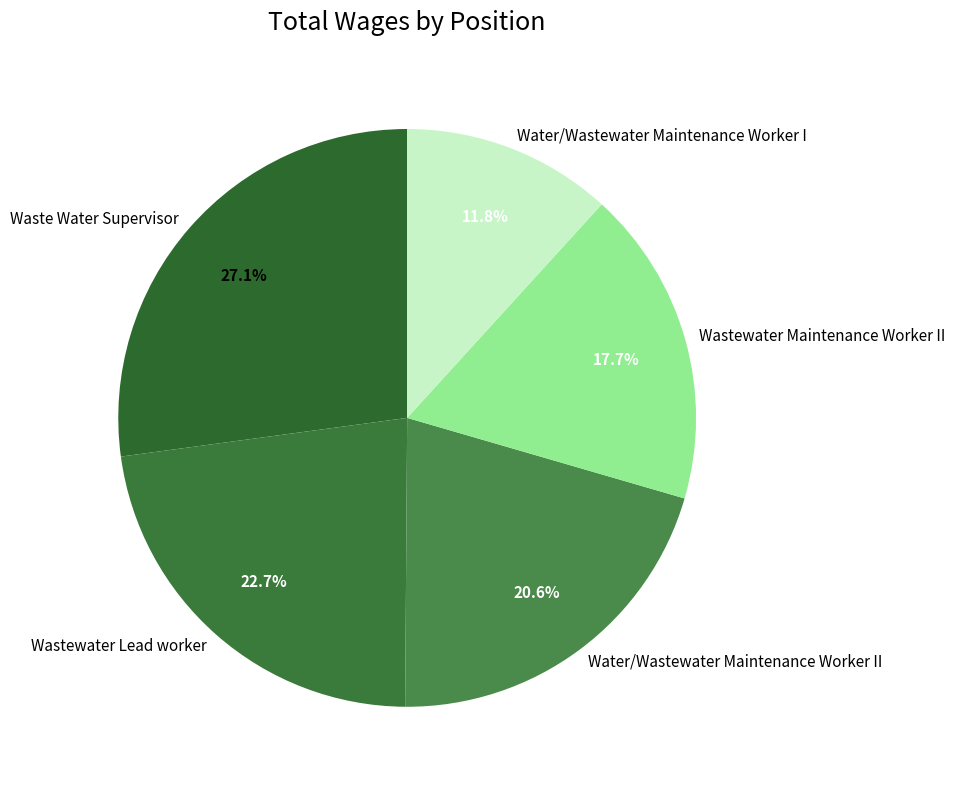

To the nearest percent, what is the difference between the largest and smallest slice percentages?

15%